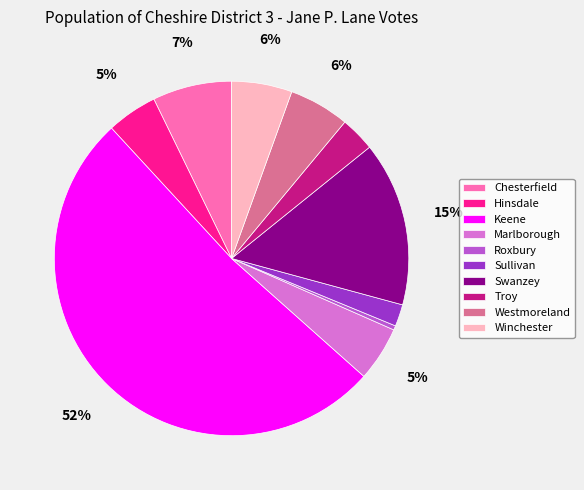

What is the largest slice in the pie chart?

Keene